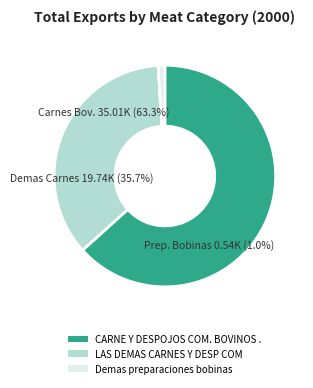

Count the number of slices in the pie.

3